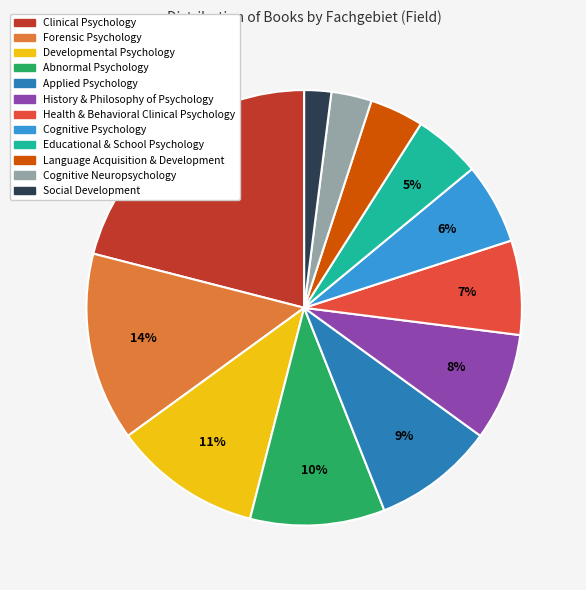

To the nearest percent, what is the average slice percentage?

8%